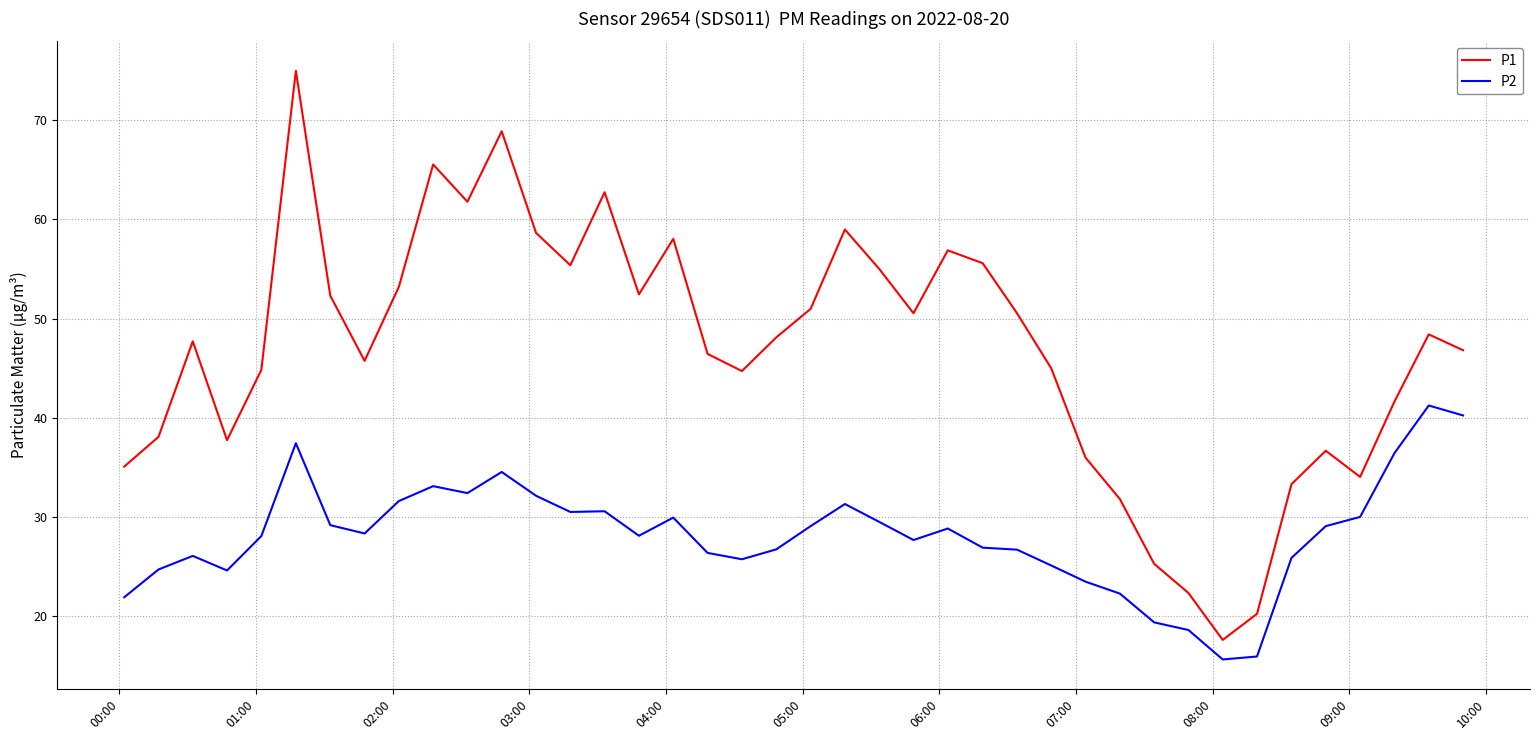

What is the minimum value shown in the chart?

15.6